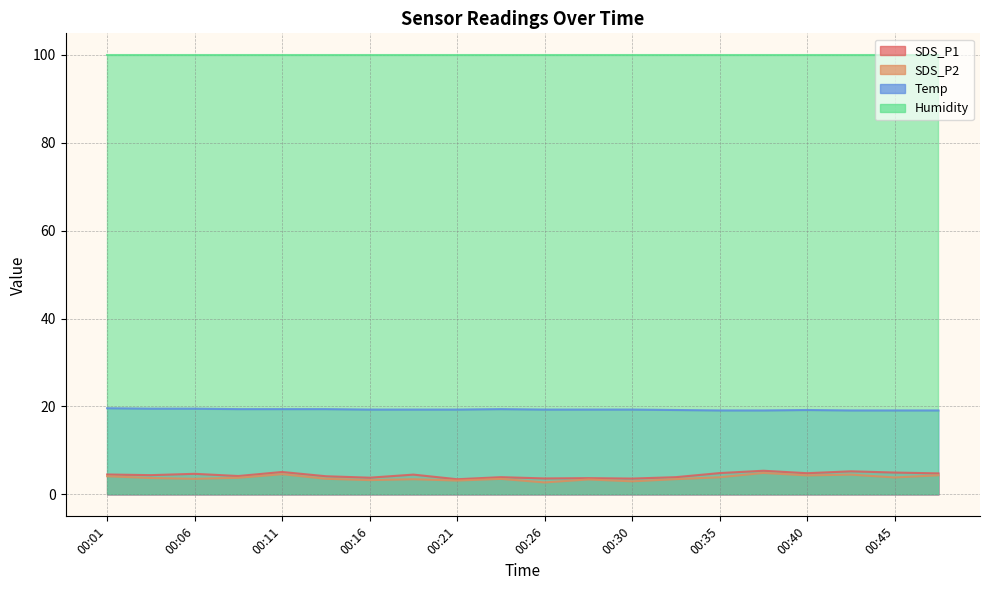

Read the Temp value at 00:09.

19.4